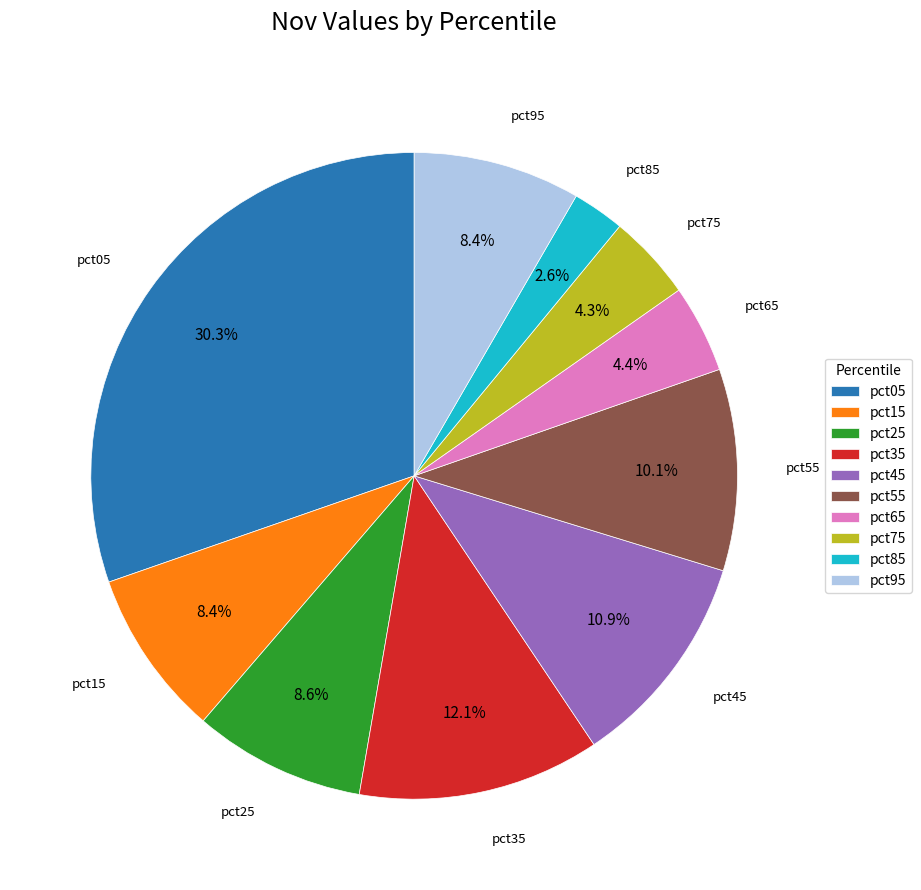

To the nearest percent, what is the average slice percentage?

10%